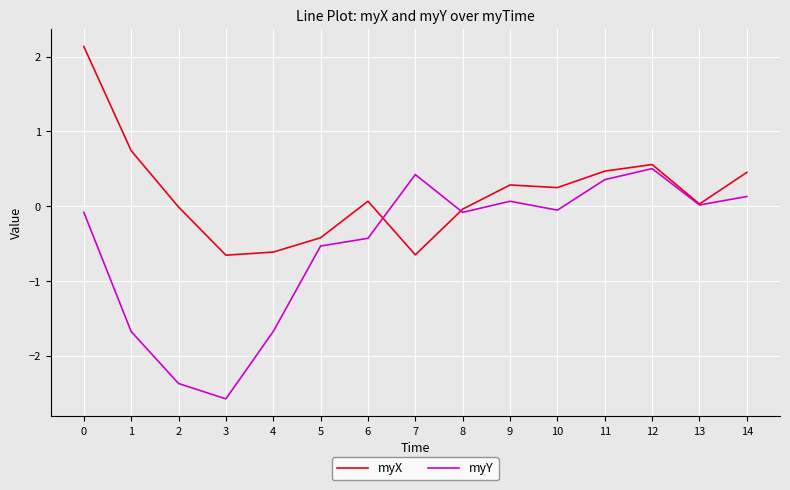

List the series in order of their overall mean, lowest first.

myY, myX